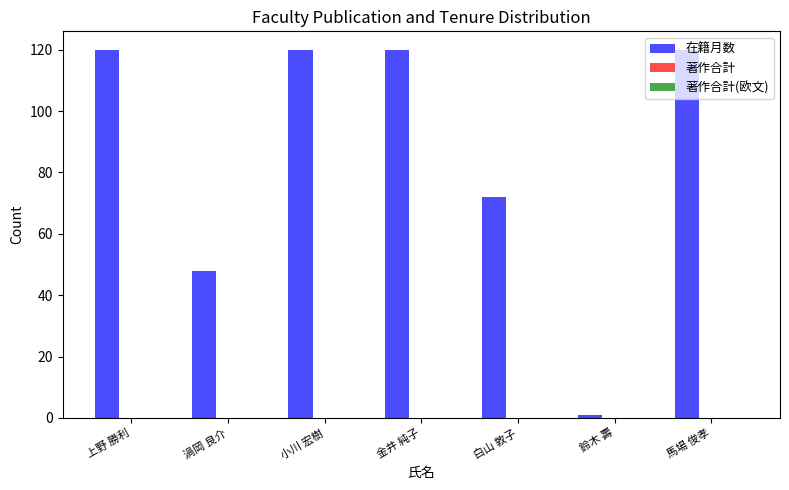

Read the value at 白山 敦子, to the nearest 10.

70